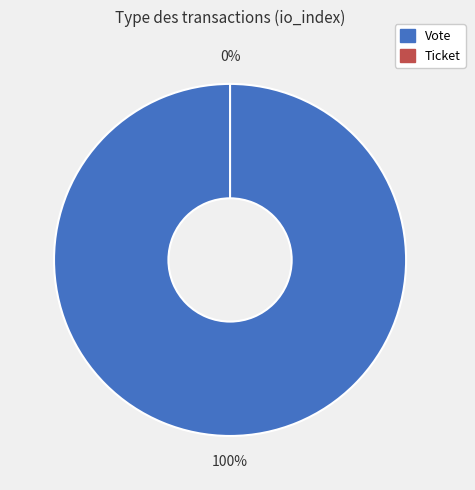

To the nearest percent, what is the difference between the Ticket and Vote slice percentages?

100%